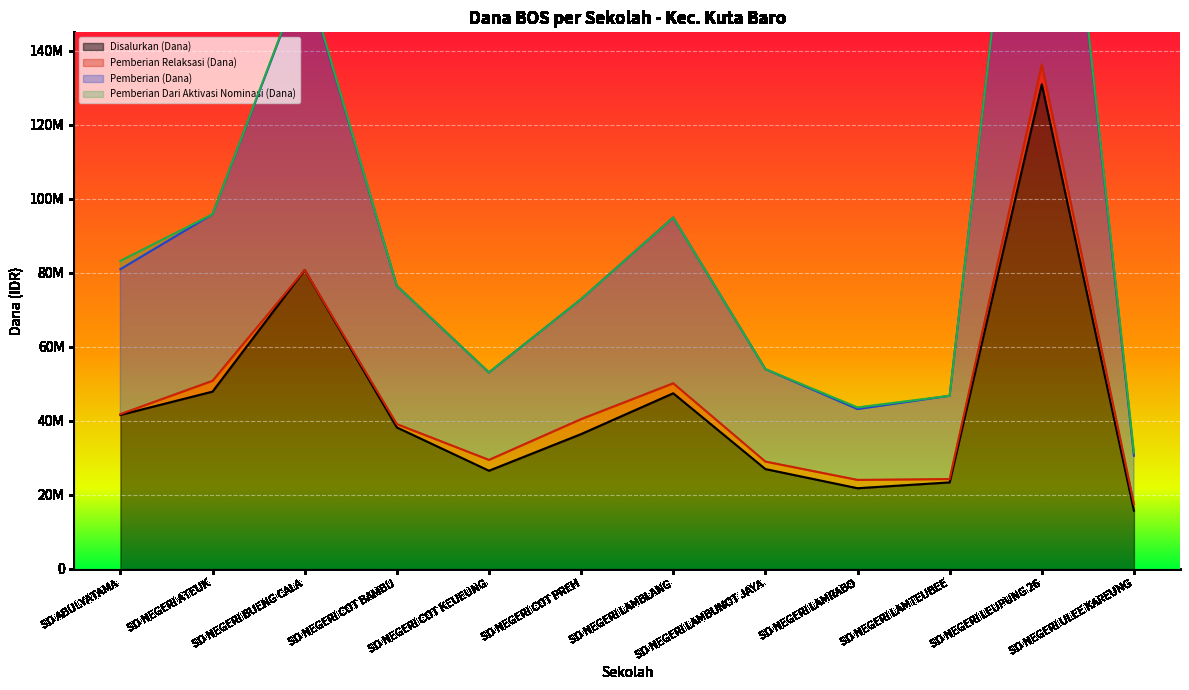

Which has a higher value, SD NEGERI ATEUK or SD NEGERI LEUPUNG 26?

SD NEGERI LEUPUNG 26